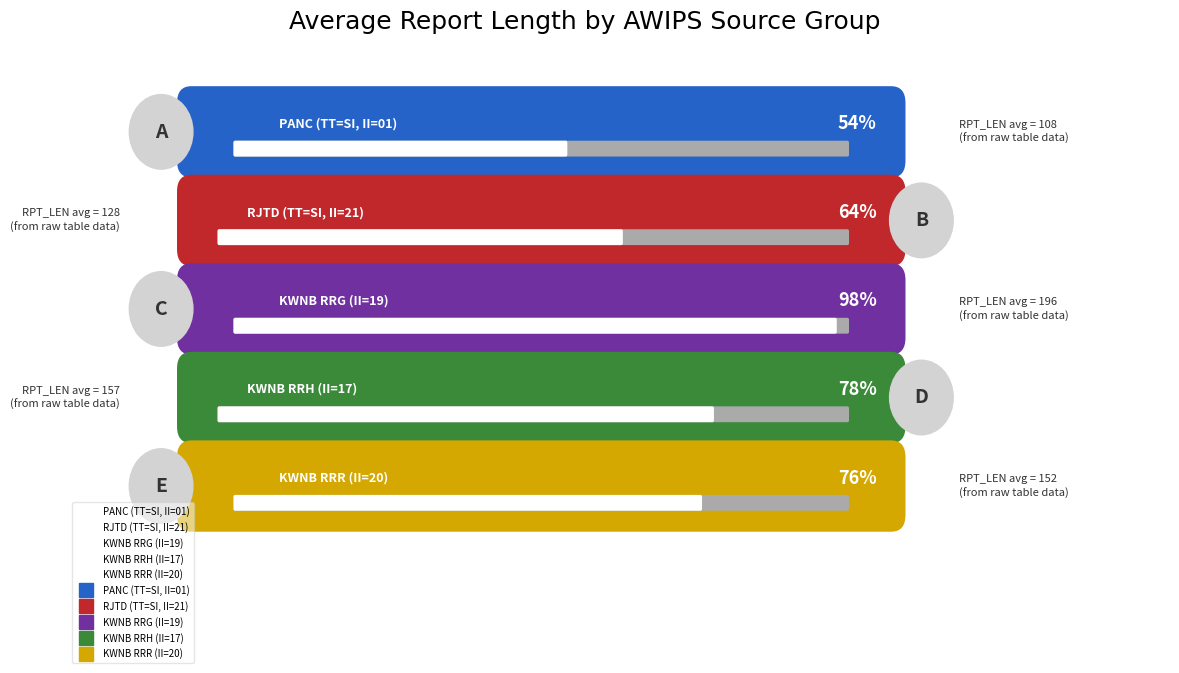

Does the chart display data point markers on the line(s)?

No